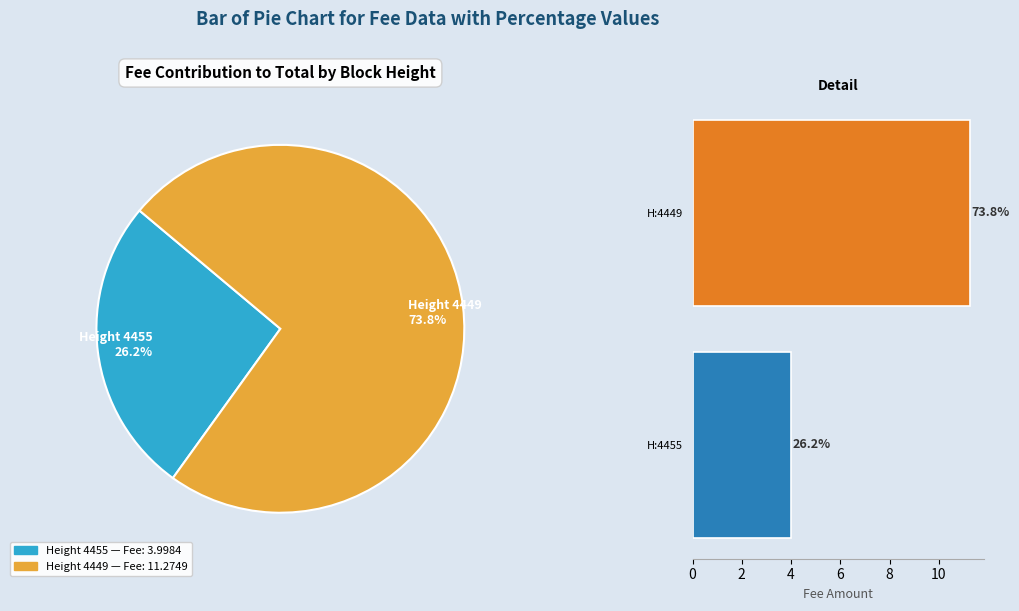

To the nearest percent, what is the difference between the H:4449 and H:4455 slice percentages?

48%